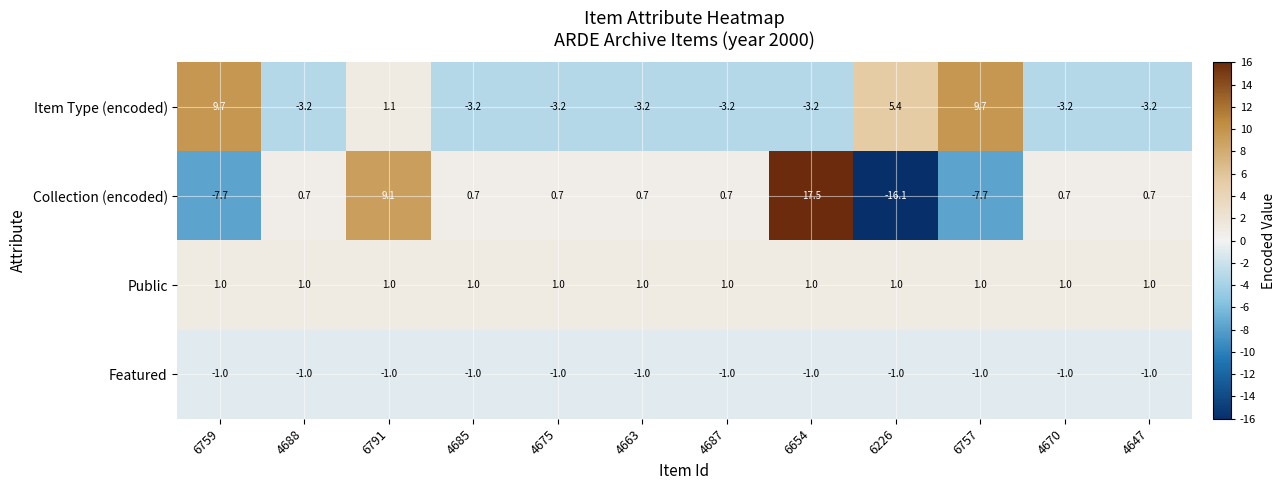

How many categories are shown in the chart?

12